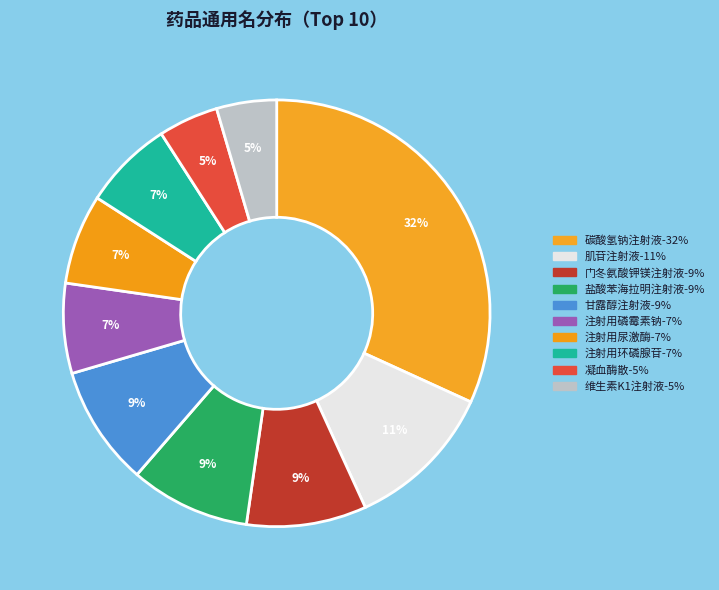

True or false: 门冬氨酸钾镁注射液 accounts for 19% of the total.

False